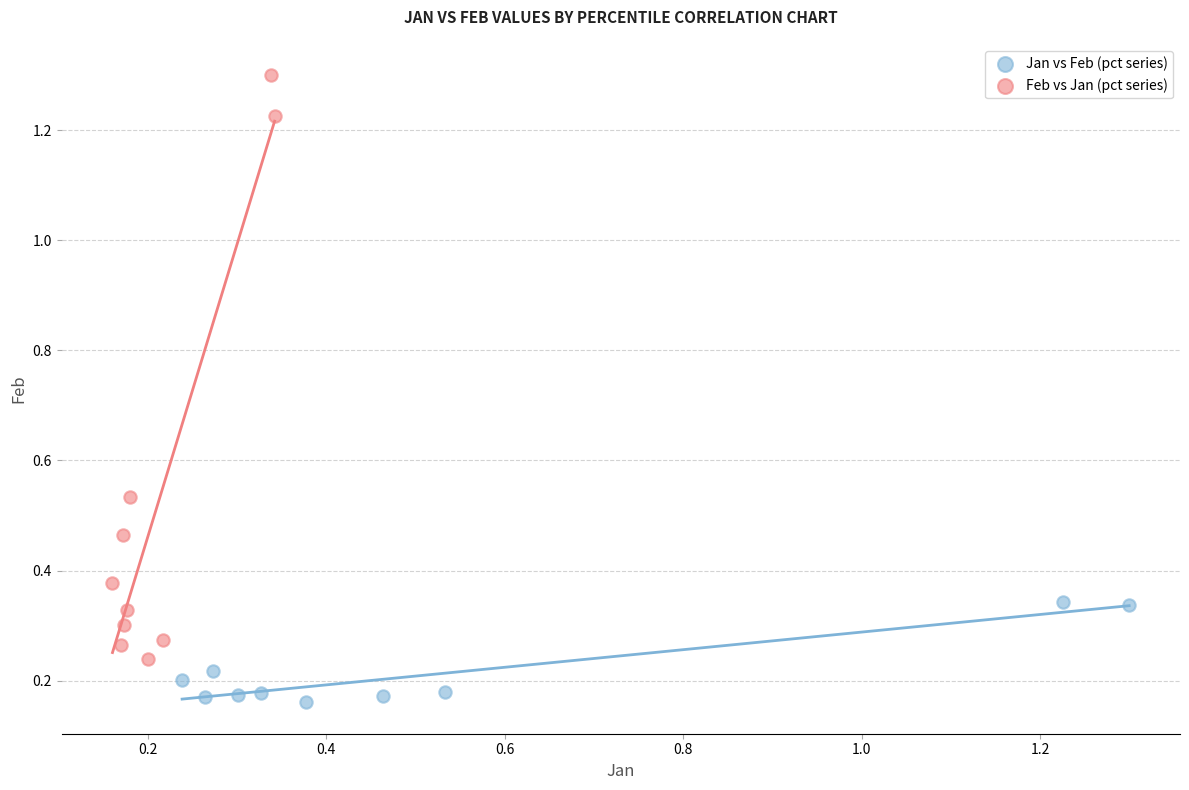

Which series contains the lowest Y value?

Jan vs Feb (pct series)